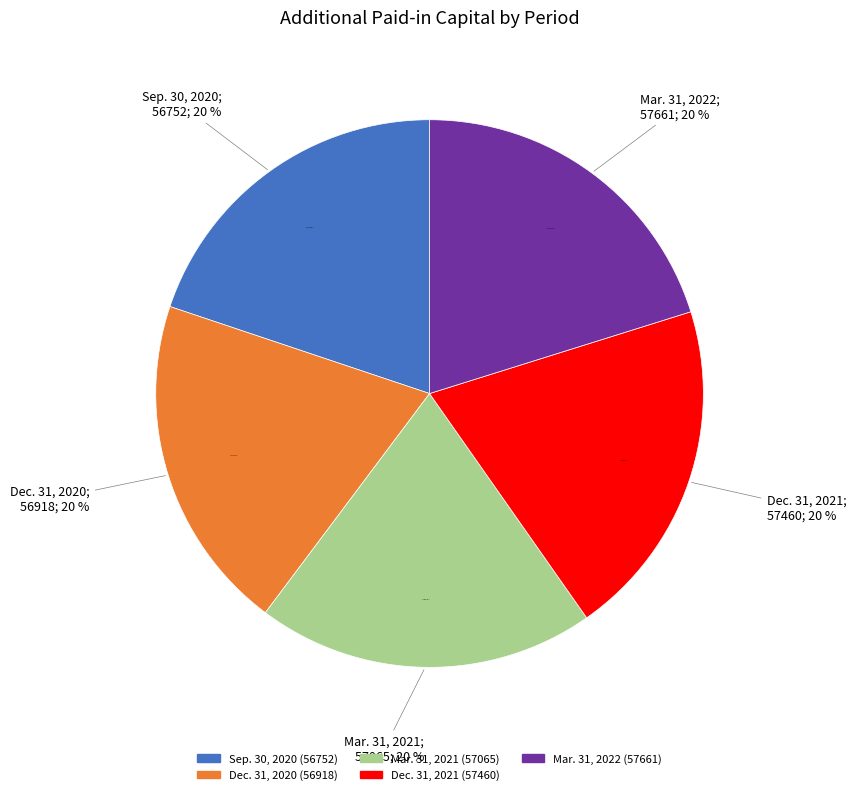

Which slice is the smallest?

Sep. 30, 2020